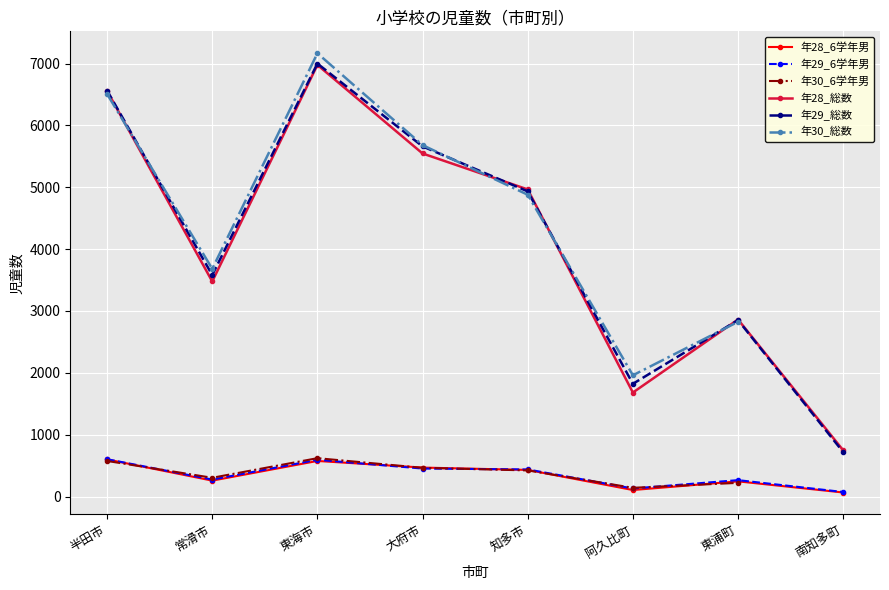

Rank the series at 知多市 from highest to lowest value.

年28_総数, 年29_総数, 年30_総数, 年29_6学年男, 年28_6学年男, 年30_6学年男